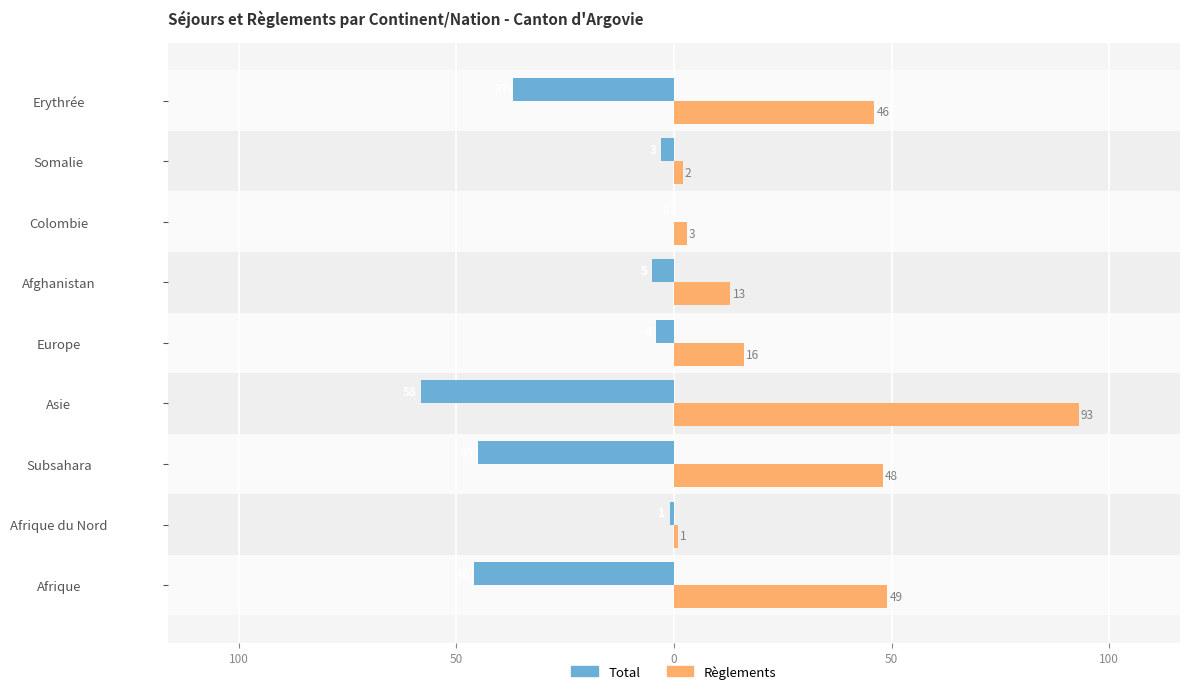

Rank the series by their average value, from highest to lowest.

Règlements, Total